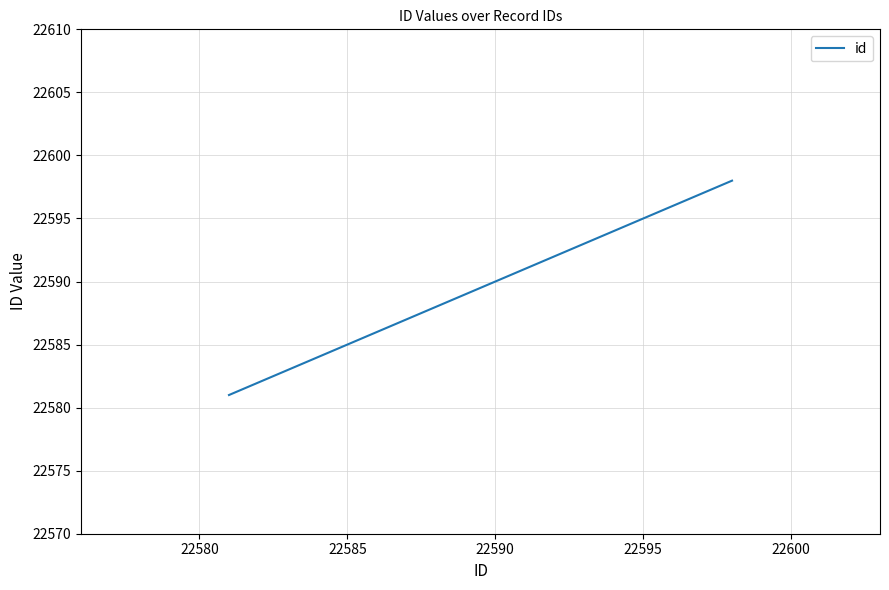

True or false: the data has more than 1 interior local peaks.

False